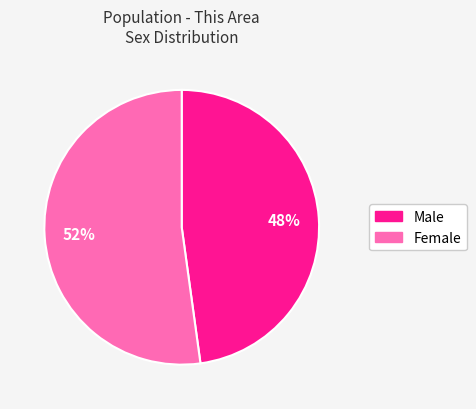

Combined, do Female and Male account for over 50%?

Yes